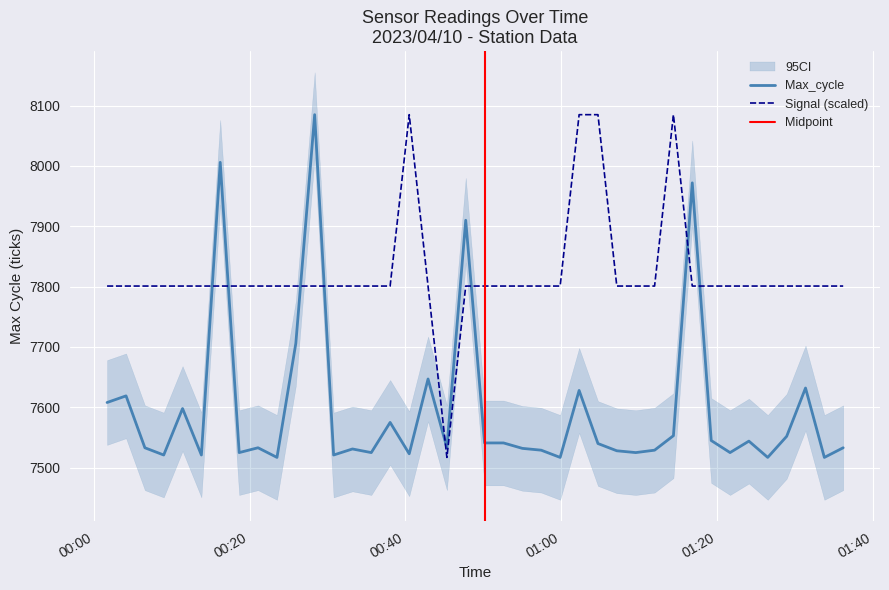

Reading right to left, transcribe all the data shown in this chart.

Max_cycle: 7533.0	7517.0	7632.0	7552.0	7517.0	7544.0	7525.0	7545.0	7972.0	7553.0	7529.0	7525.0	7528.0	7540.0	7628.0	7517.0	7529.0	7532.0	7541.0	7541.0	7910.0	7533.0	7647.0	7523.0	7575.0	7525.0	7531.0	7521.0	8085.0	7706.0	7517.0	7533.0	7525.0	8006.0	7521.0	7598.0	7521.0	7533.0	7619.0	7608.0
Signal: 7801.0	7801.0	7801.0	7801.0	7801.0	7801.0	7801.0	7801.0	7801.0	8085.0	7801.0	7801.0	7801.0	8085.0	8085.0	7801.0	7801.0	7801.0	7801.0	7801.0	7801.0	7517.0	7801.0	8085.0	7801.0	7801.0	7801.0	7801.0	7801.0	7801.0	7801.0	7801.0	7801.0	7801.0	7801.0	7801.0	7801.0	7801.0	7801.0	7801.0